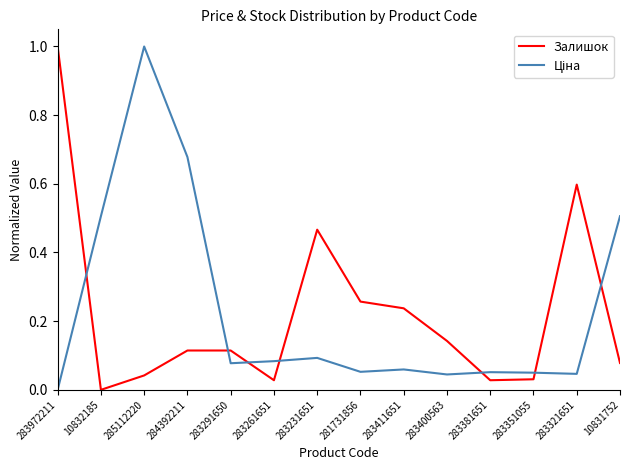

At which label does Залишок reach its peak?

283972211